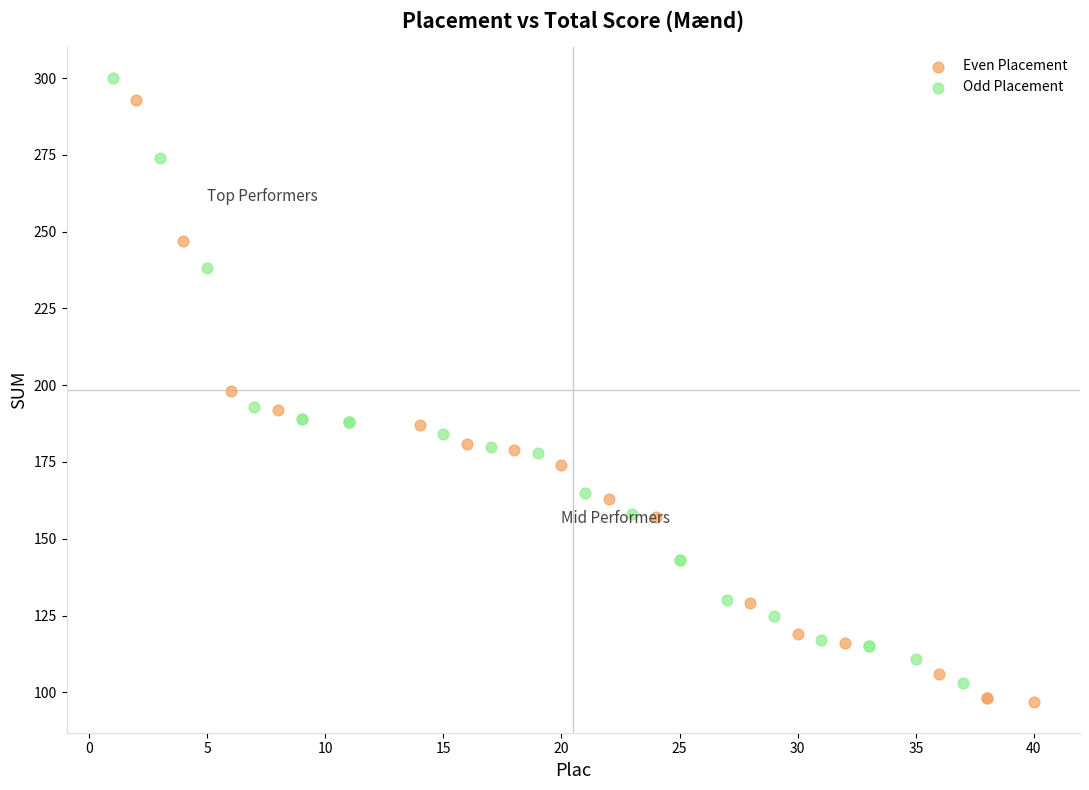

Which series contains the highest Y value?

Odd Placement